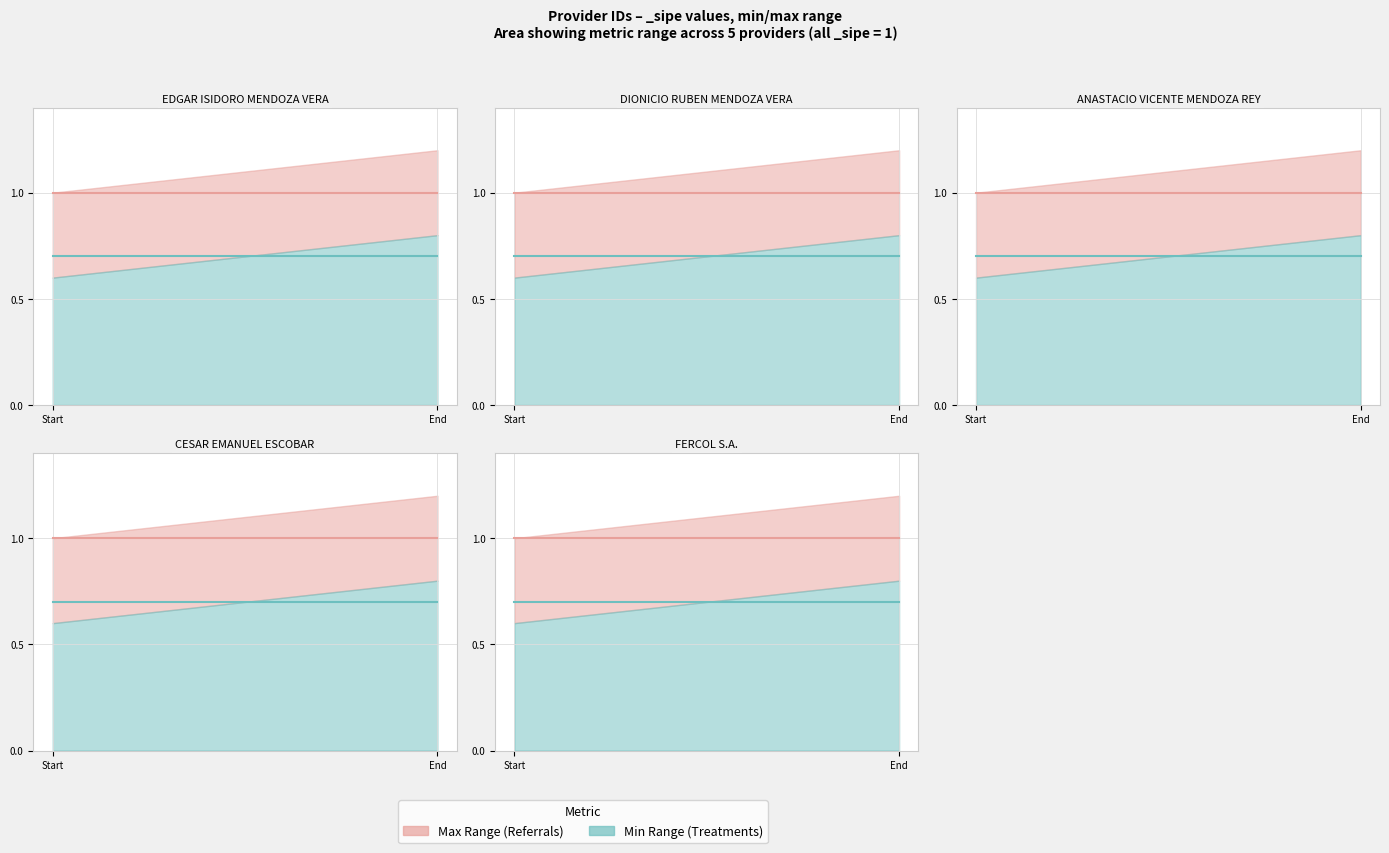

True or false: Max Range has a value of 1.4 at 1151337.

False